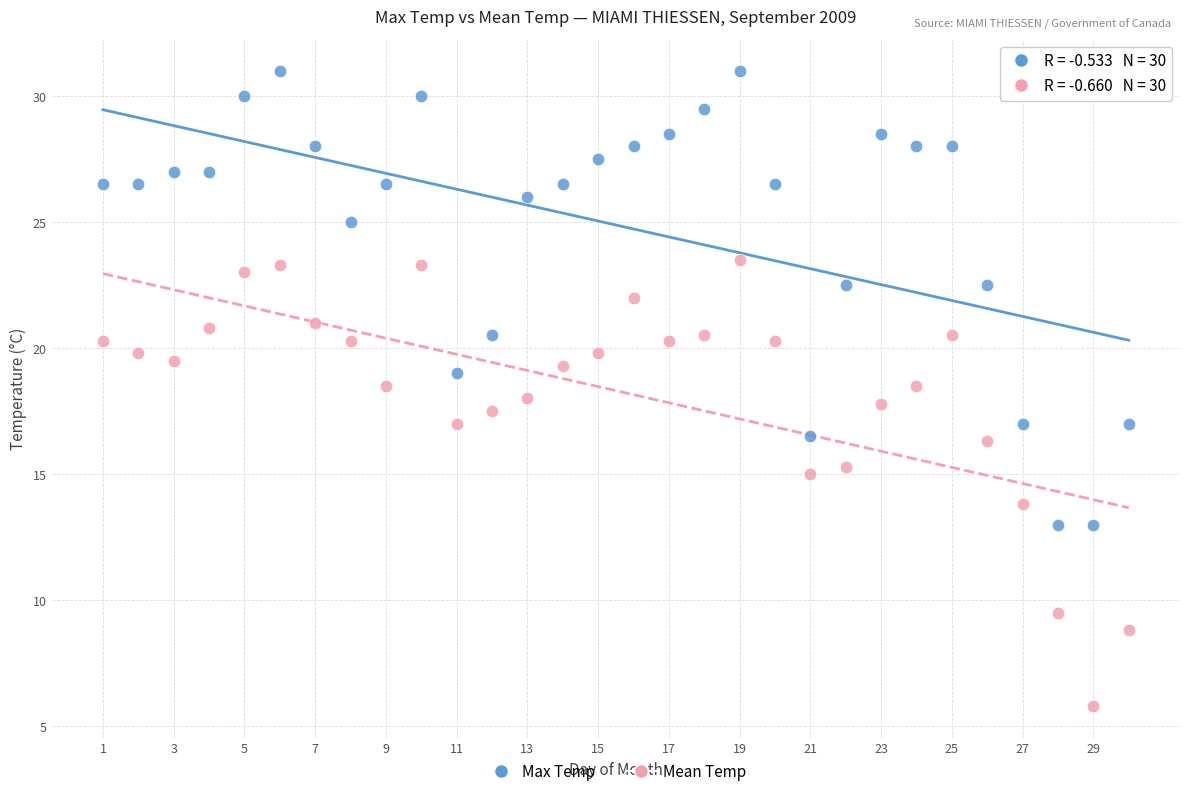

Across all data points, what is the range of Y values (max minus min)?

25.2